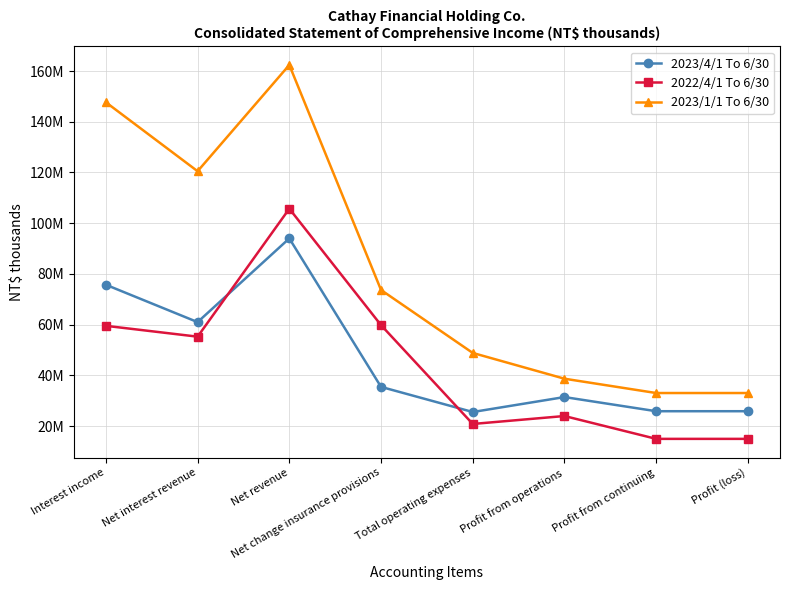

Reading left to right, list all the values displayed in this chart.

2023/4/1 To 6/30: Interest income=75720173	Net interest revenue=60988227	Net revenue=94002234	Net change insurance provisions=35440986	Total operating expenses=25527925	Profit from operations=31426162	Profit from continuing=25844404	Profit (loss)=25844404
2022/4/1 To 6/30: Interest income=59521589	Net interest revenue=55246376	Net revenue=105719383	Net change insurance provisions=59792902	Total operating expenses=20813711	Profit from operations=23947224	Profit from continuing=14938111	Profit (loss)=14938111
2023/1/1 To 6/30: Interest income=147690238	Net interest revenue=120501493	Net revenue=162412481	Net change insurance provisions=73660175	Total operating expenses=48827797	Profit from operations=38663586	Profit from continuing=33017788	Profit (loss)=33017788